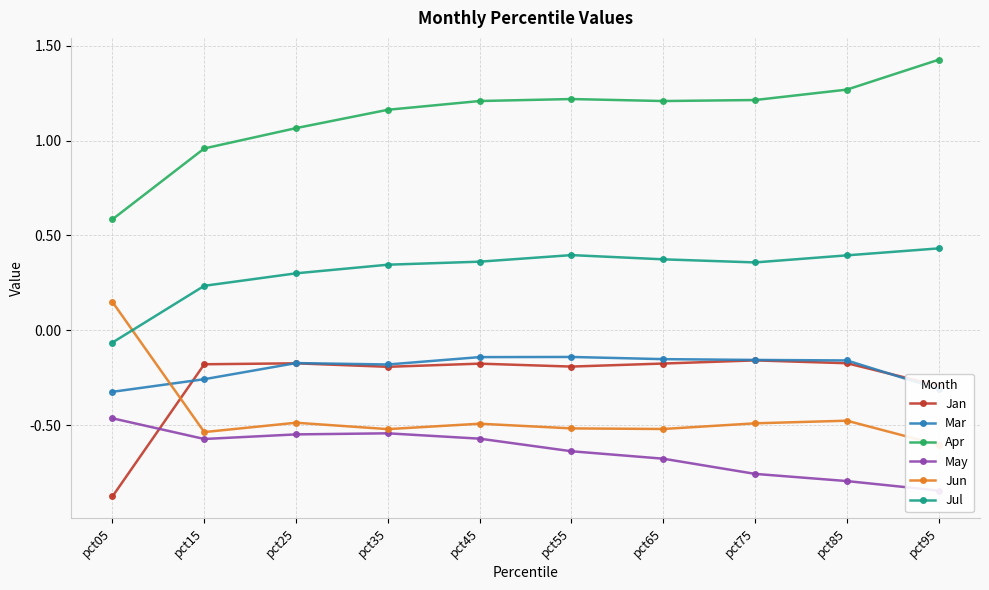

What is the difference between the highest and lowest values at pct65?

1.9